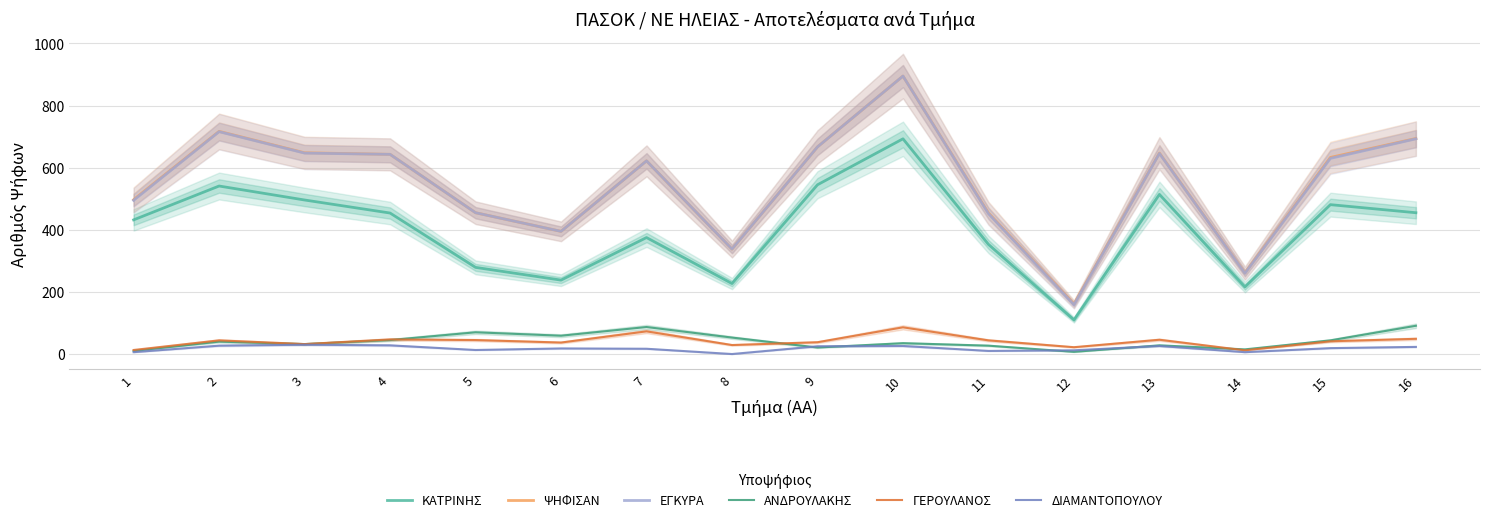

True or false: ΨΗΦΙΣΑΝ has more than 0 interior local peaks.

True